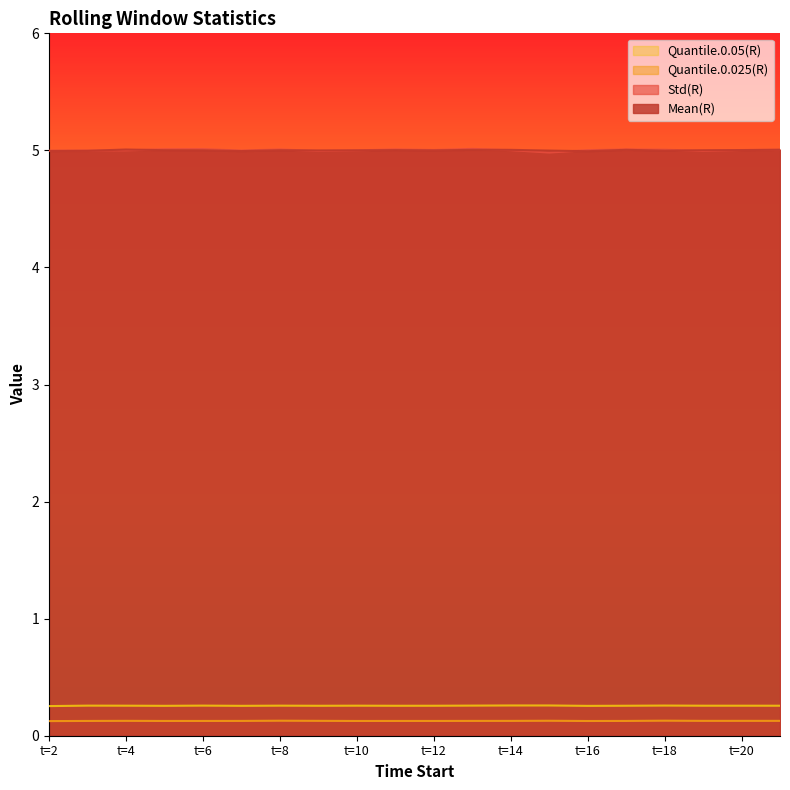

What is the value of the Mean(R) point at the 10th from the left?

5.0